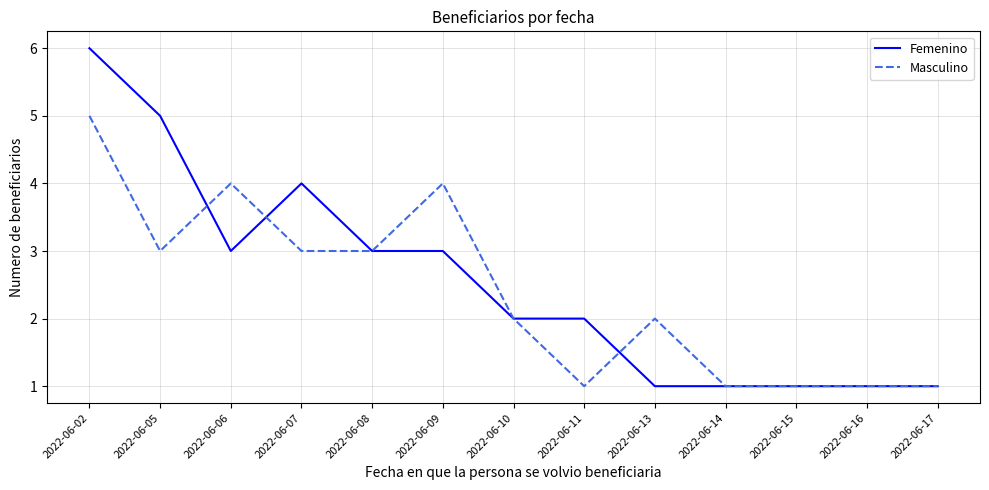

Is the value of Masculino at 2022-06-02 greater than the value of Femenino at 2022-06-07?

Yes